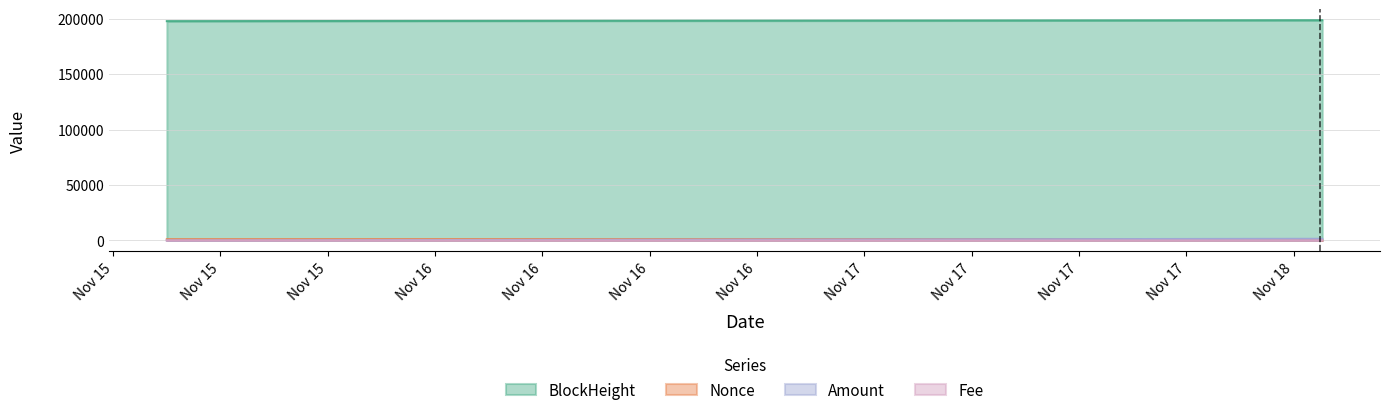

At how many categories does at least one series exceed 36279?

3